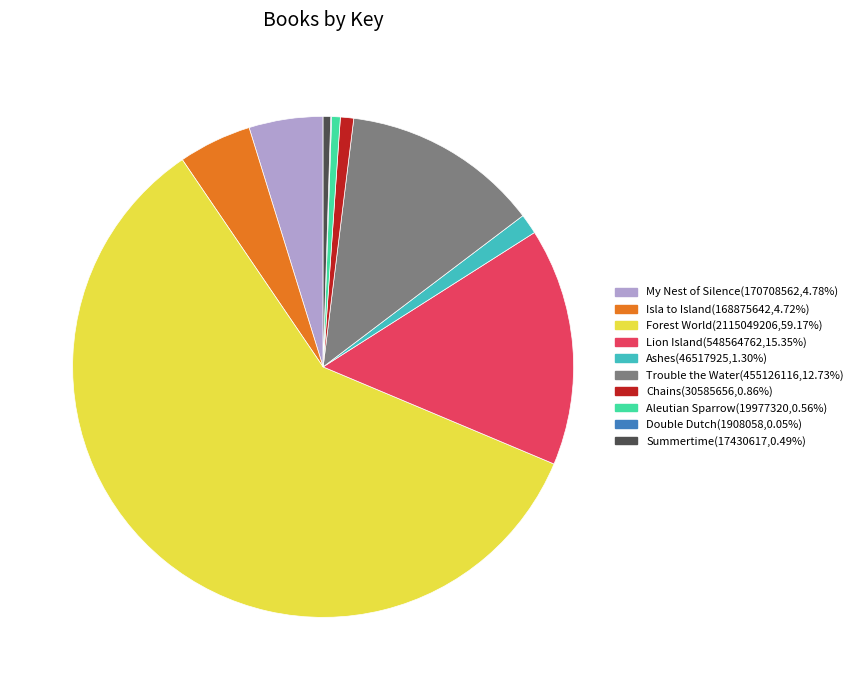

Approximately how many times larger is the value at Isla to Island compared to Lion Island?

0.3